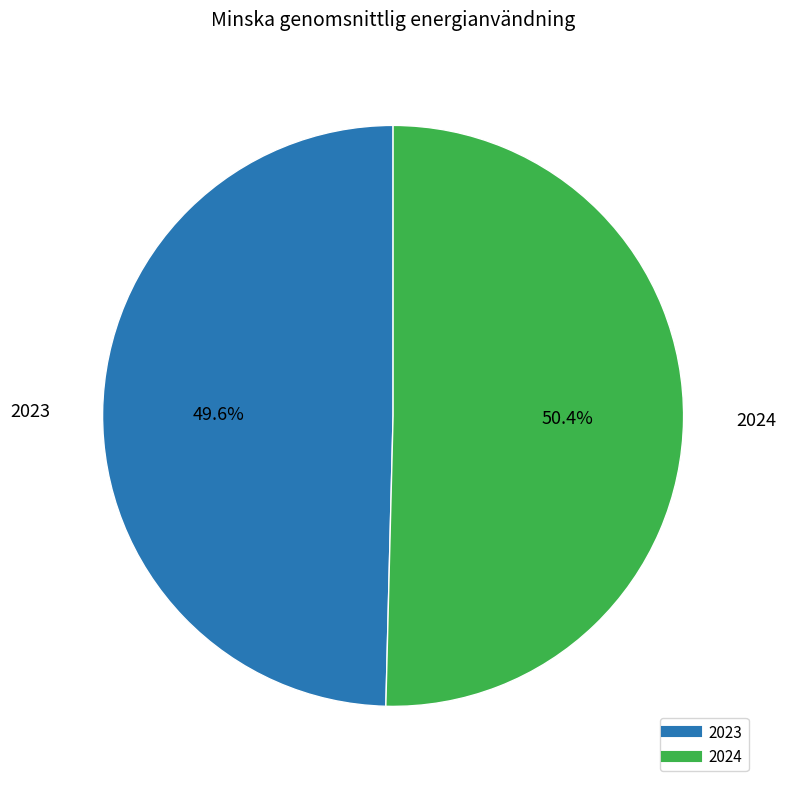

How many slices are in this pie chart?

2